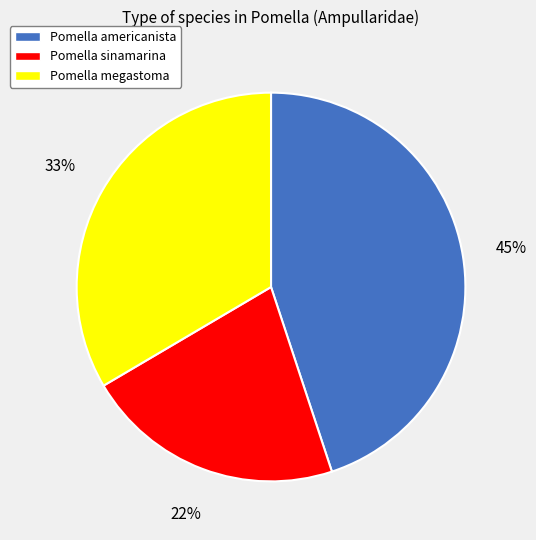

What percentage is the Pomella americanista slice, to the nearest percent?

45%